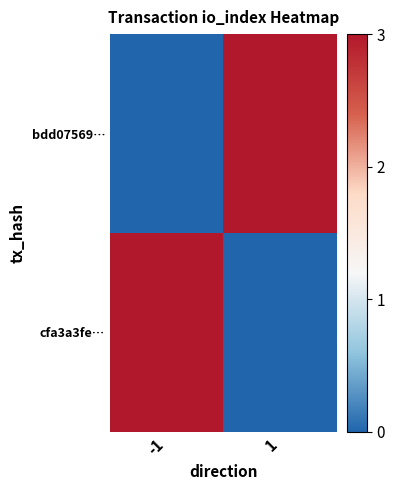

Which series has the widest spread of values?

bdd07569…